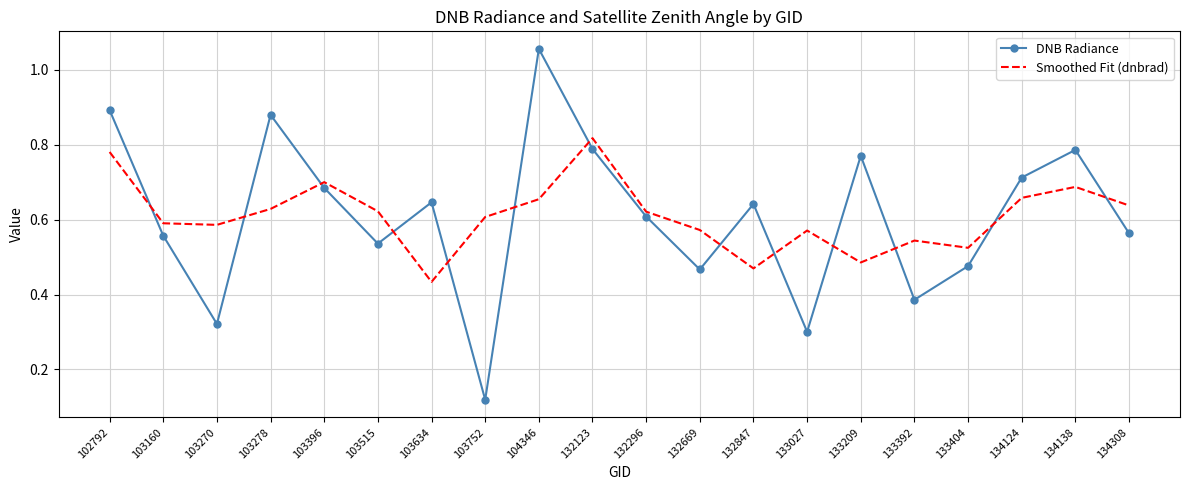

At which category does DNB Radiance reach its first local peak?

103278